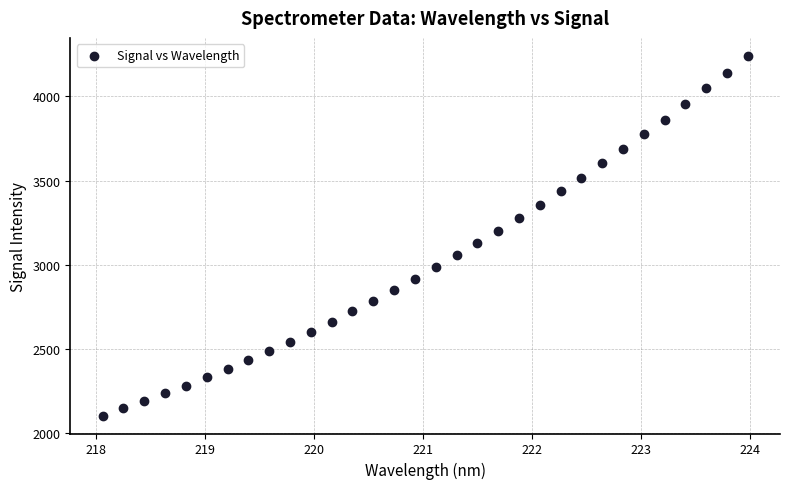

What is the range of Y values (max minus min)?

2138.4